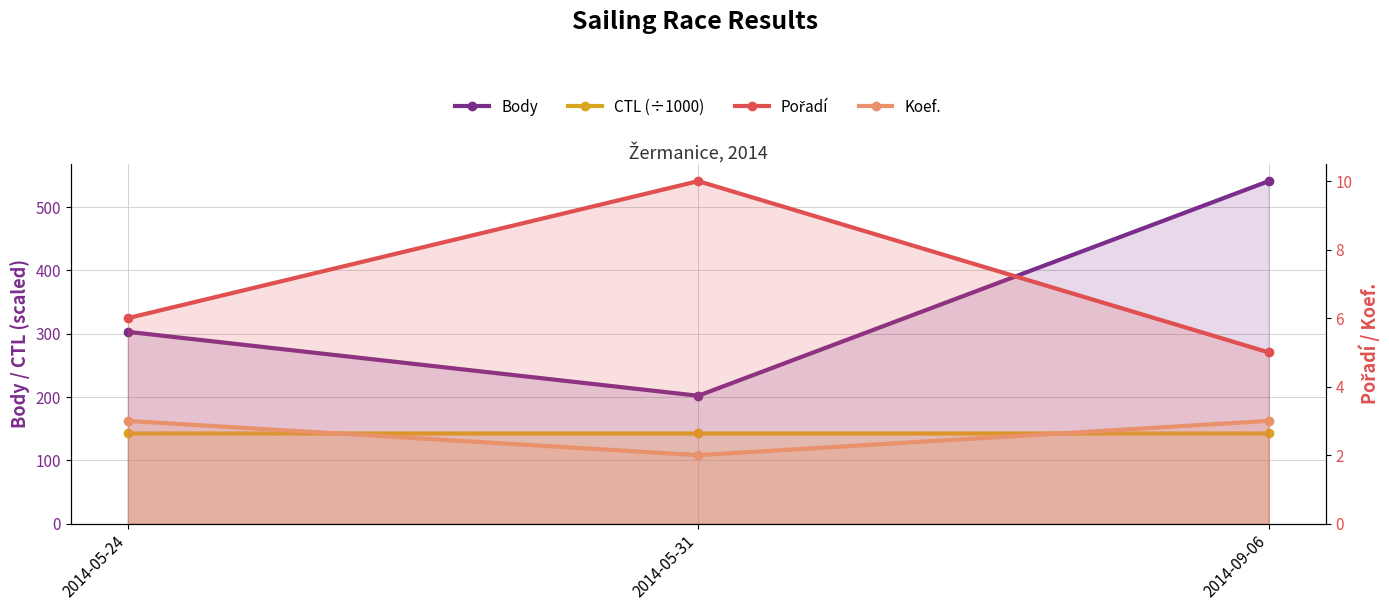

Where does the Body series first go above 303?

2014-09-06